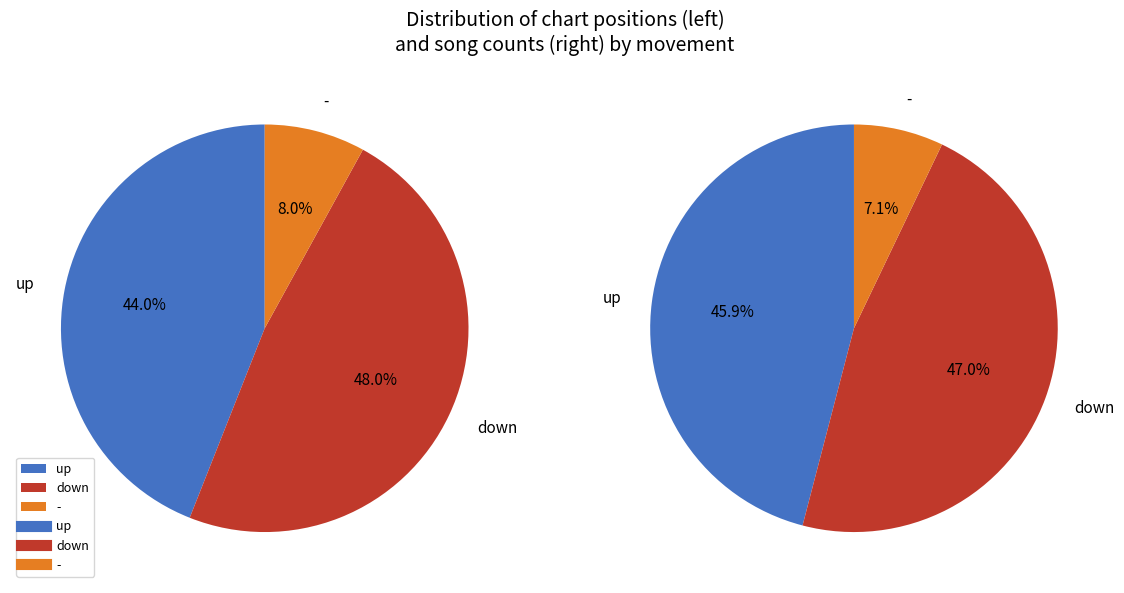

Does any single category account for the majority?

No